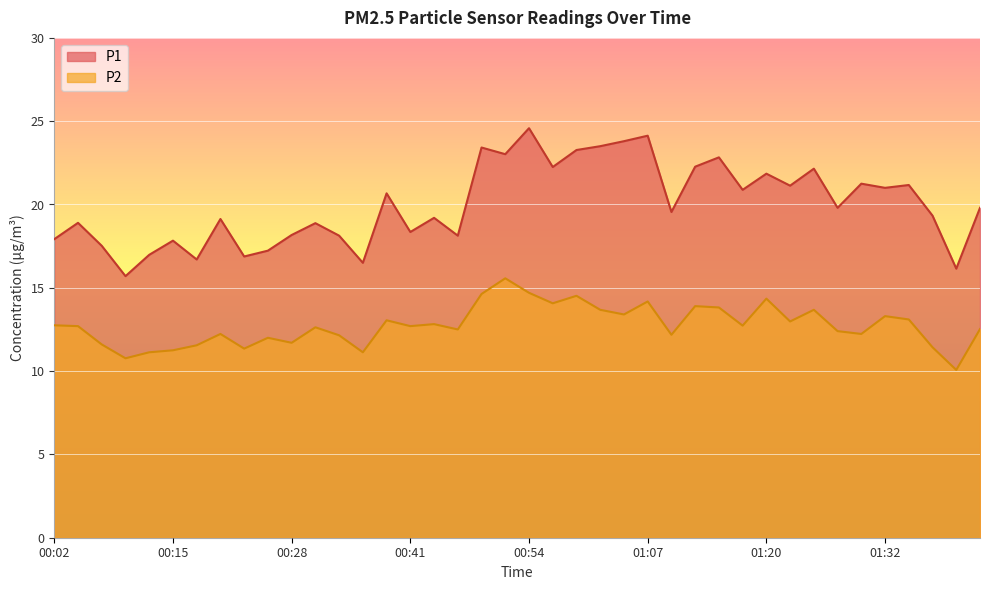

What are all the series names shown in the legend?

P1, P2